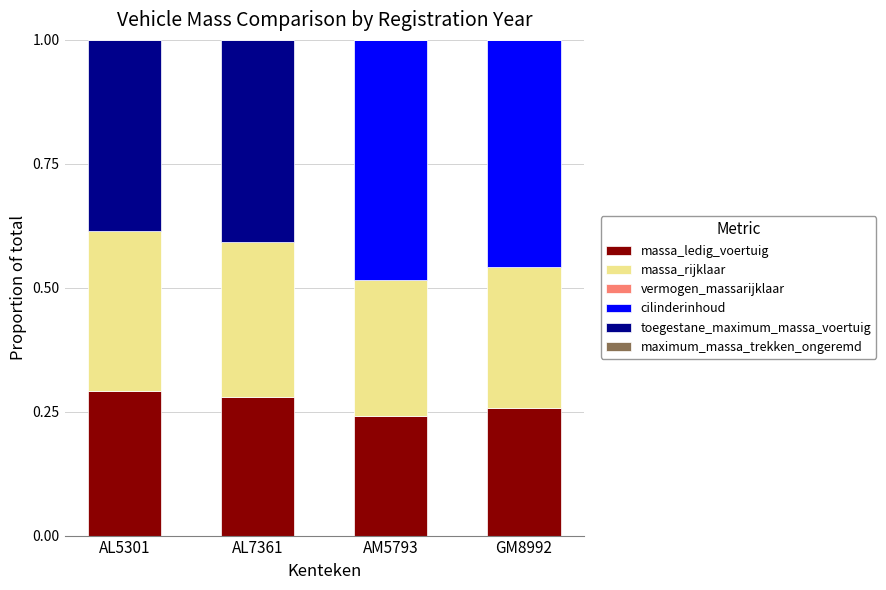

What is the total value across all series at AL7361?

1.0